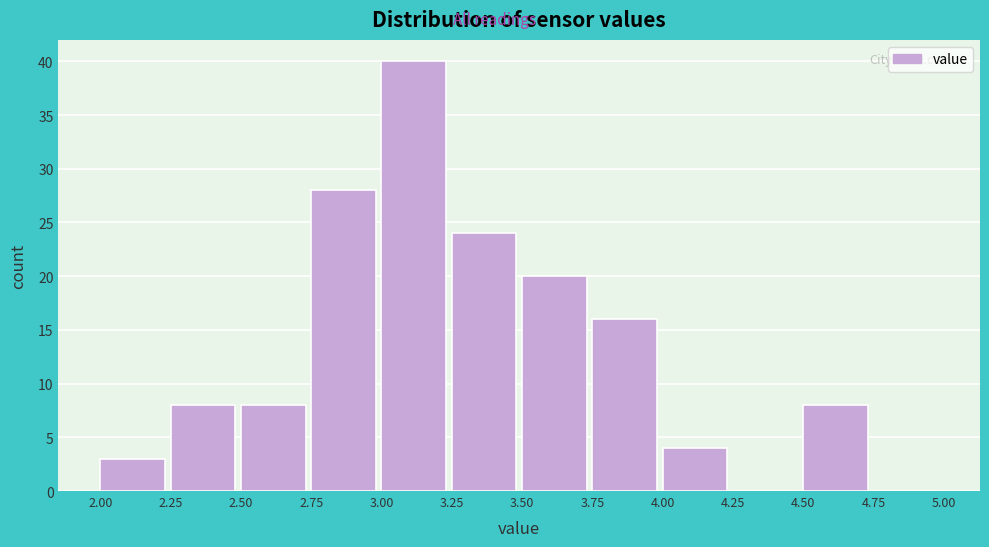

How tall is the bar that spans 3.25 to 3.50 on the x-axis? The values are not printed on the chart, so give them approximately, as read against the axis.

24